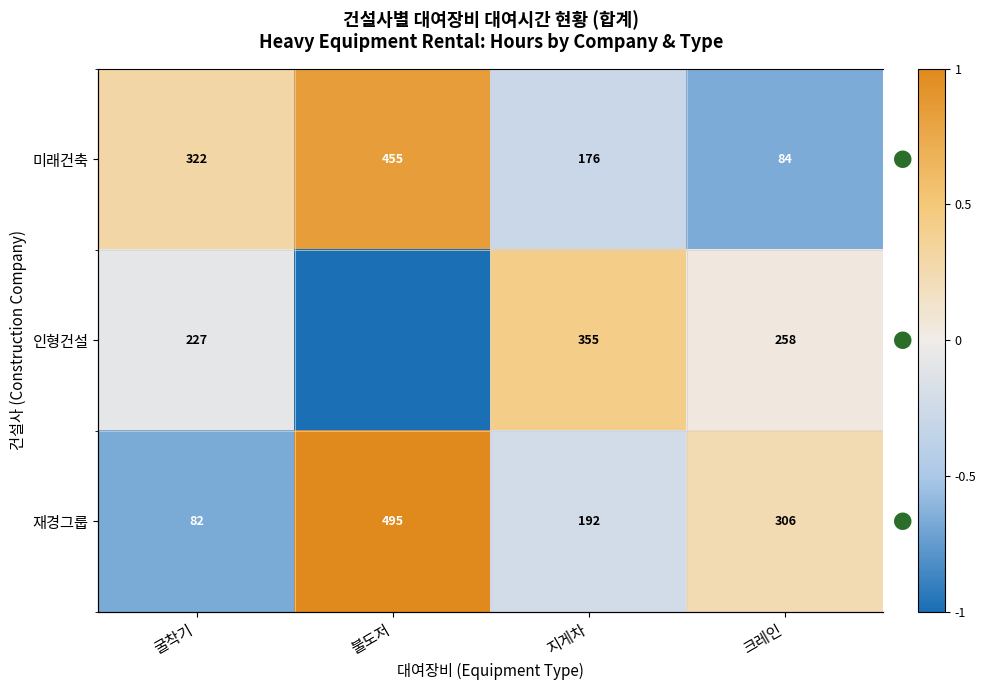

Is the value of 인형건설 at 굴착기 greater than the value of 미래건축 at 지게차?

Yes